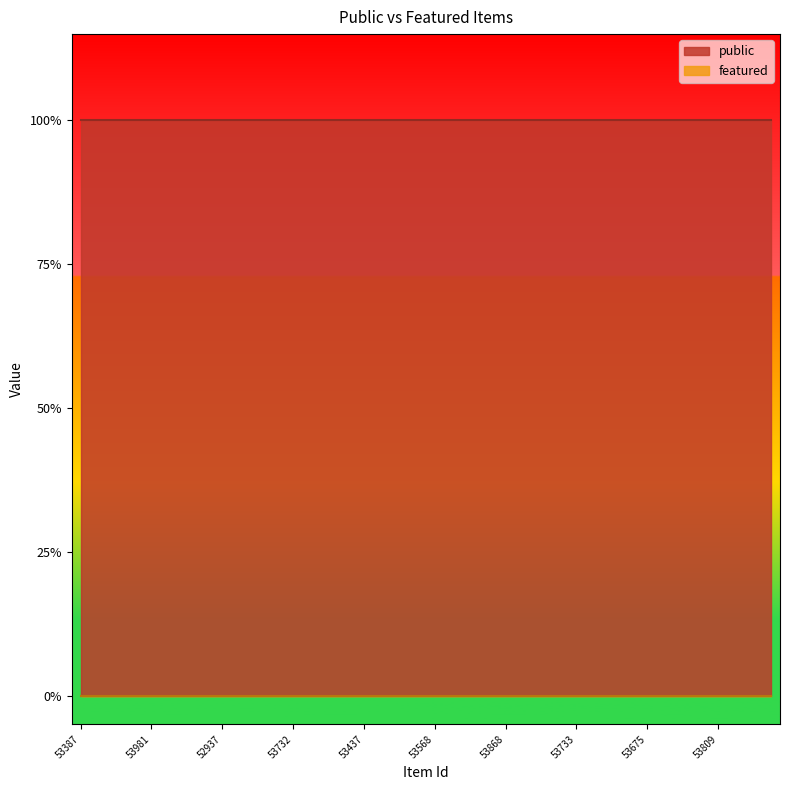

What position from the left is 53171?

28